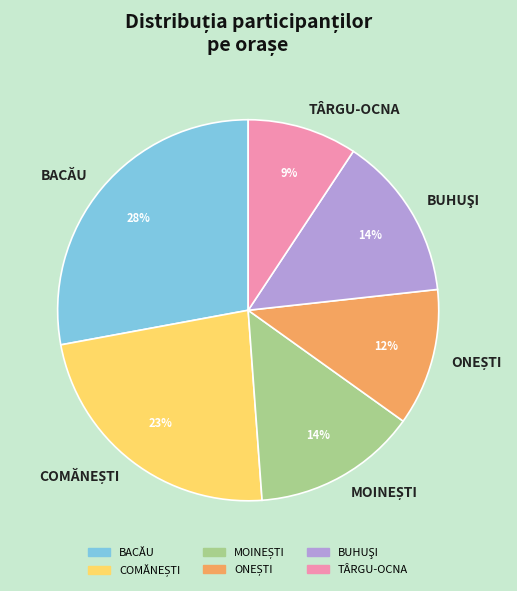

Count the number of slices in the pie.

6